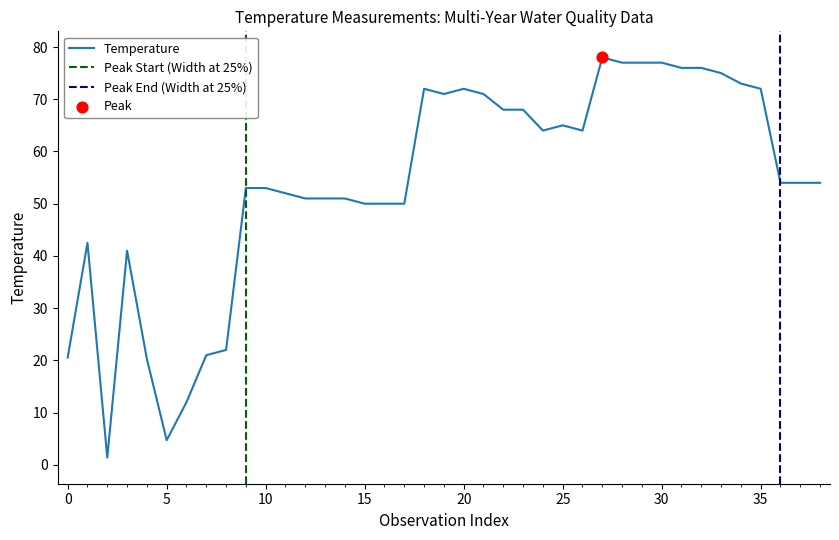

The Temperature series shows 65.0 at 25. True or false?

True